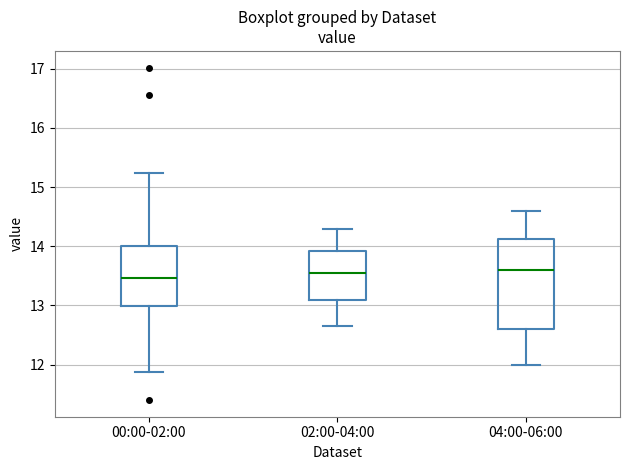

Reading left to right, read every box against the y-axis: the position of its median line, the range the box covers, and the ends of its whiskers. The values are not printed on the chart, so give them approximately, as read against the axis.

00:00-02:00: median 13.5, box 13.0 to 14.0, whiskers 11.9 to 15.2
02:00-04:00: median 13.6, box 13.1 to 13.9, whiskers 12.7 to 14.3
04:00-06:00: median 13.6, box 12.6 to 14.1, whiskers 12.0 to 14.6